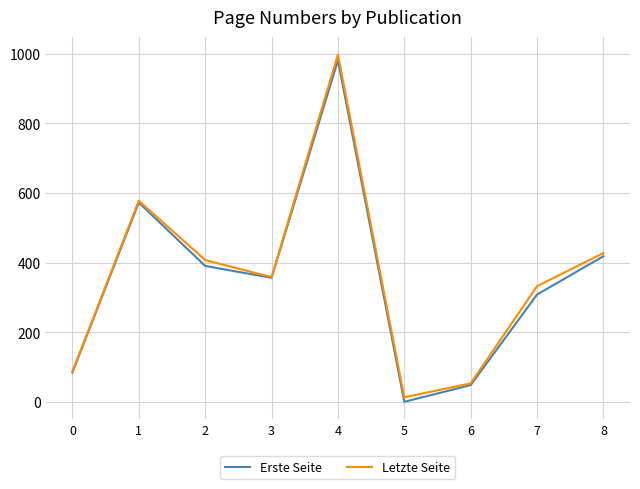

The value of Letzte Seite at 3 is 610. True or false?

False